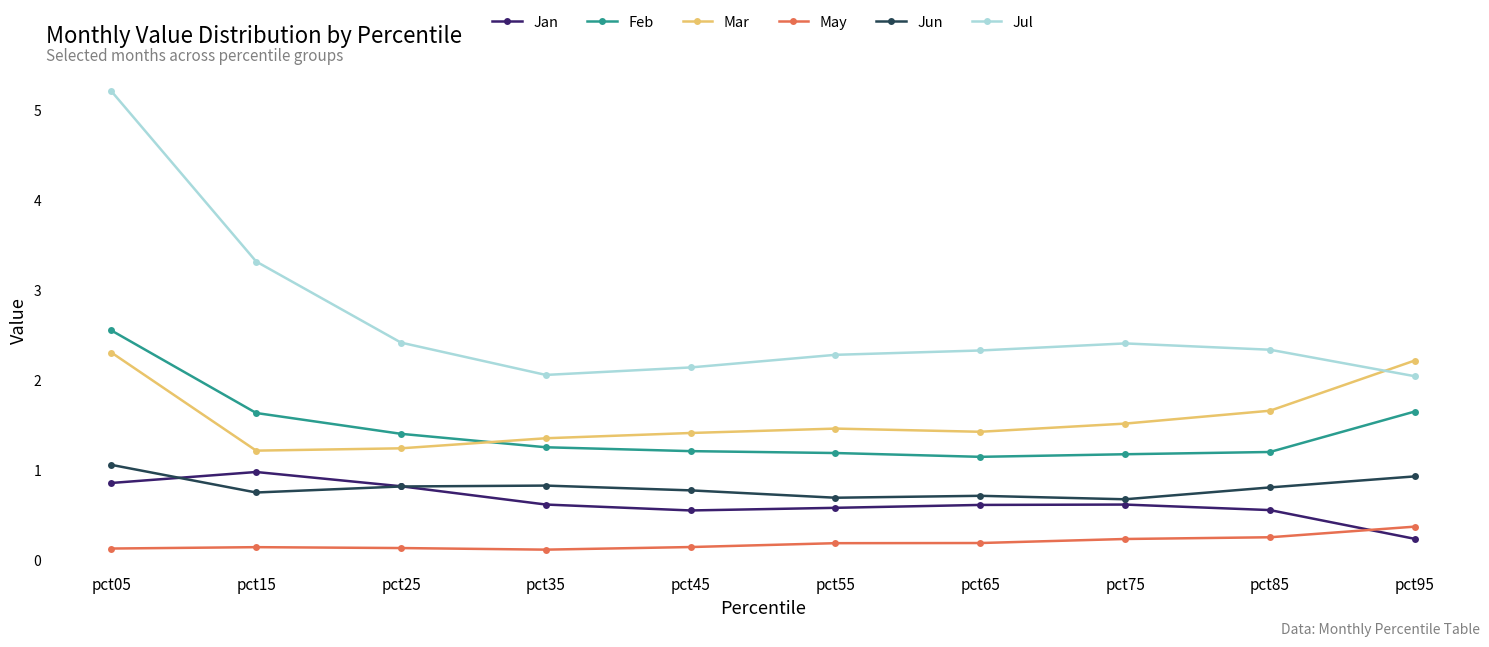

Is it true that Feb equals 0.5 at pct25?

False